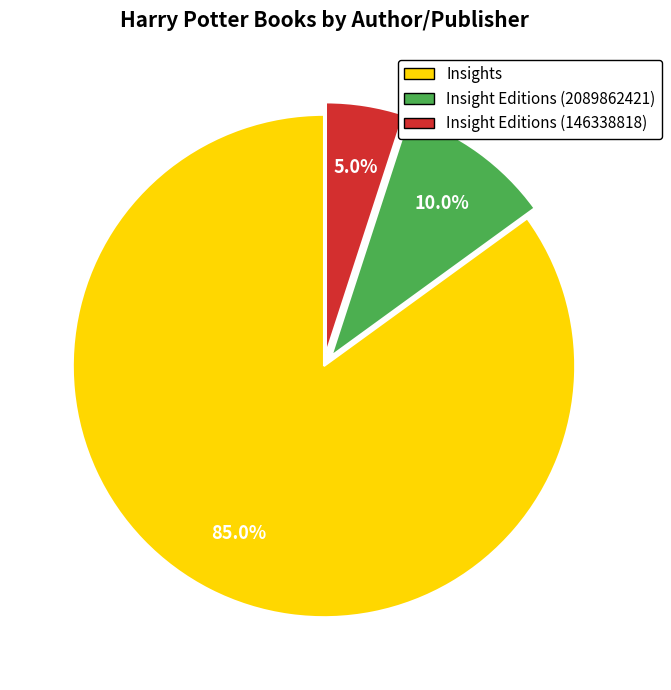

Is there a majority slice in this chart?

Yes